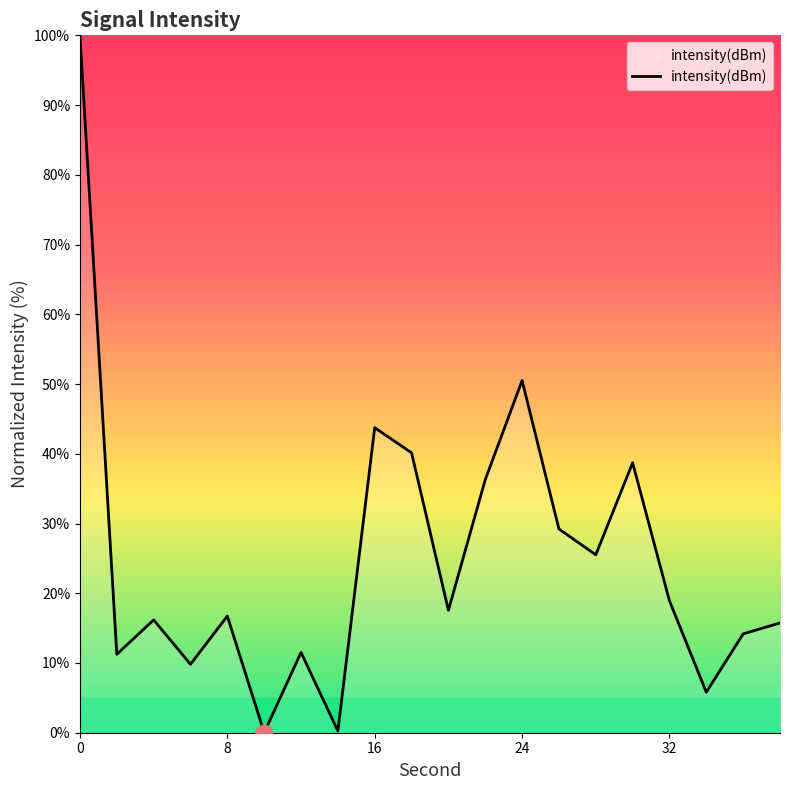

What is the maximum value shown in the chart?

100.0